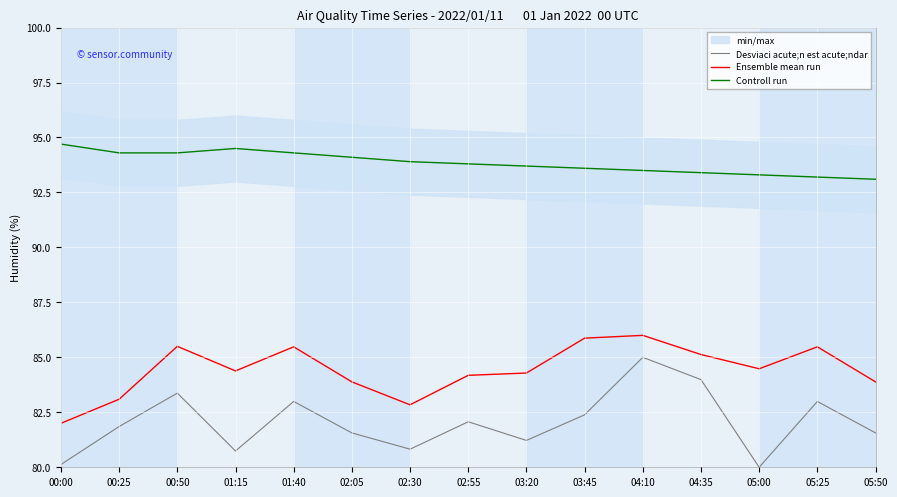

Is it true that Desviaci acute;n est acute;ndar equals 82.4 at 03:45?

True